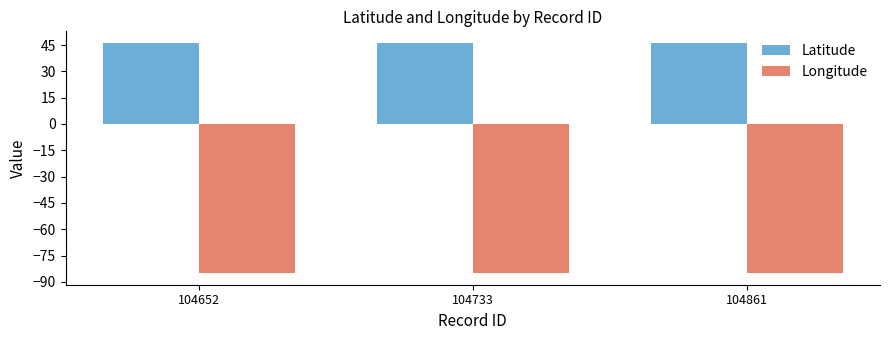

What is the smallest value displayed?

-85.1